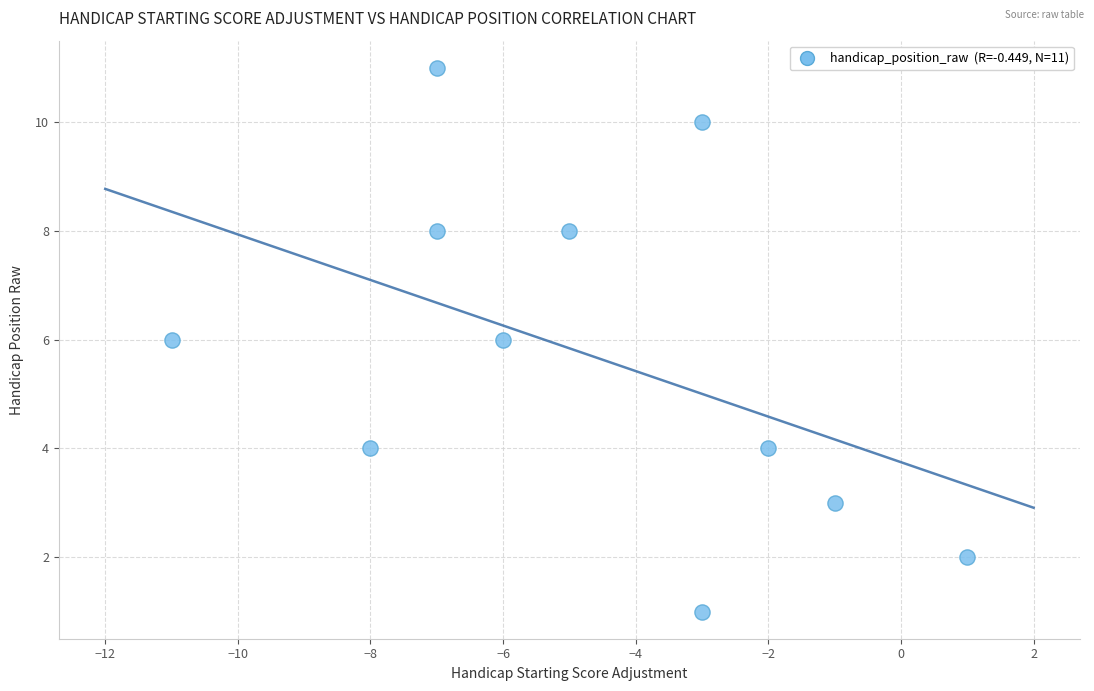

What is the range of X values (max minus min)?

12